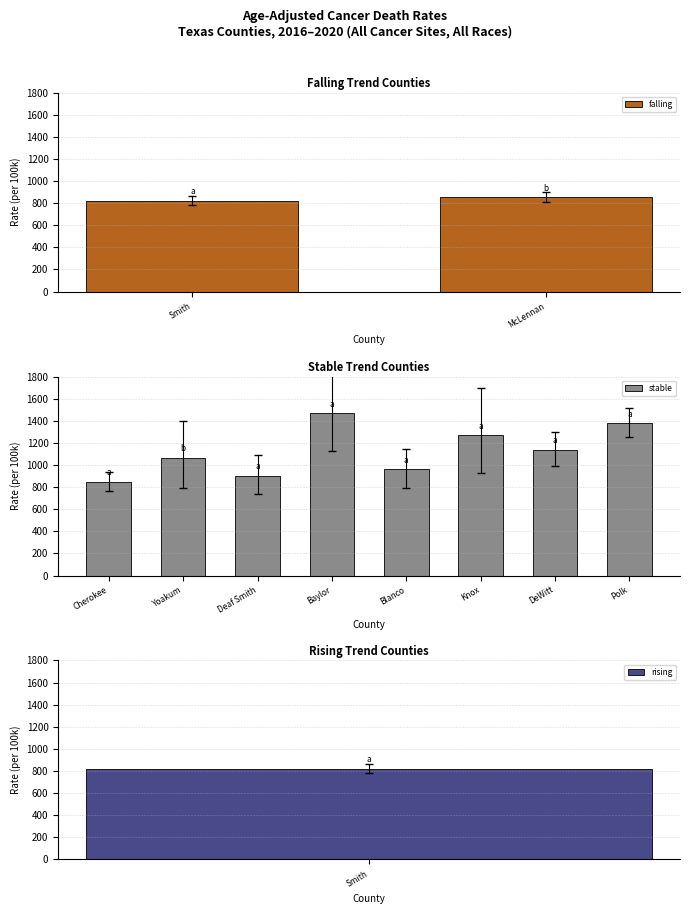

What is the average value of the falling series?

836.5